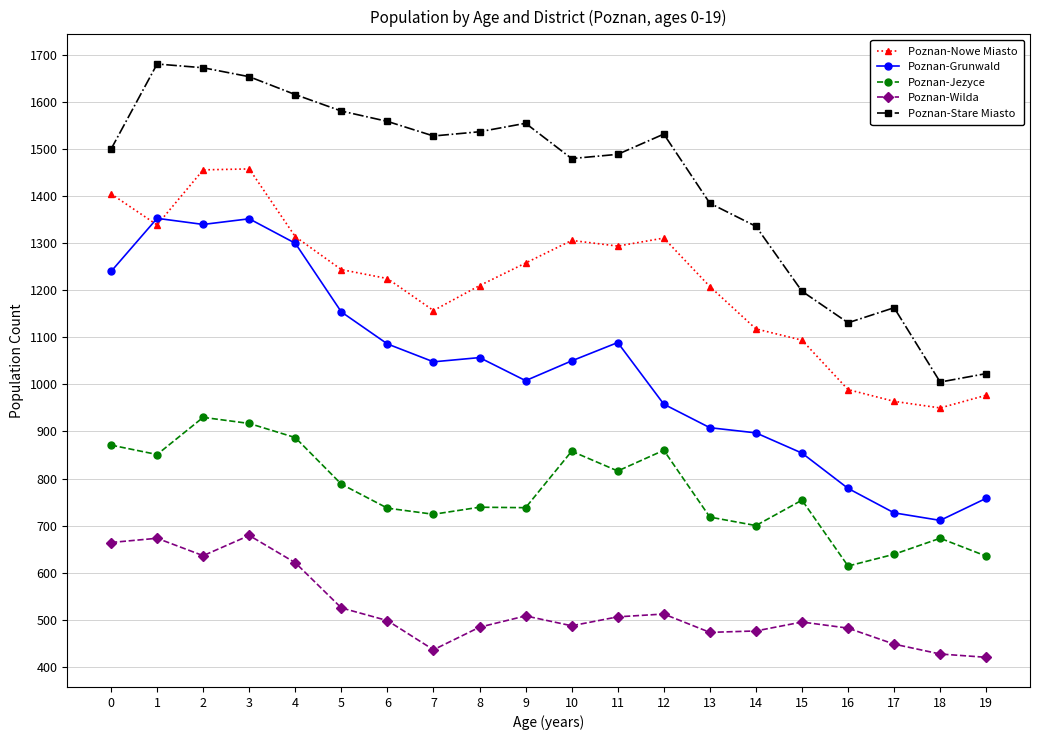

List the series in order of their peak value, highest first.

Poznan-Stare Miasto, Poznan-Nowe Miasto, Poznan-Grunwald, Poznan-Jezyce, Poznan-Wilda